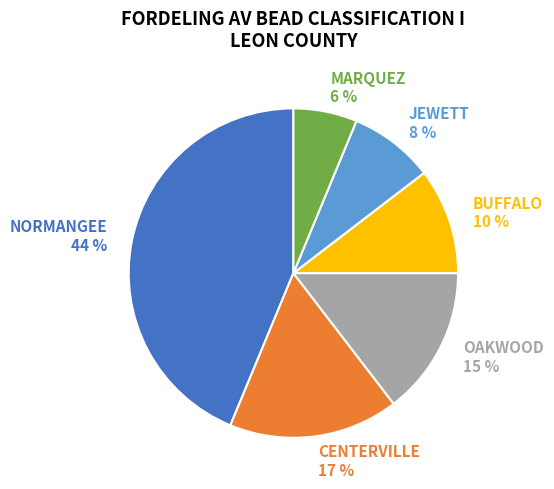

How many segments does this pie chart have?

6